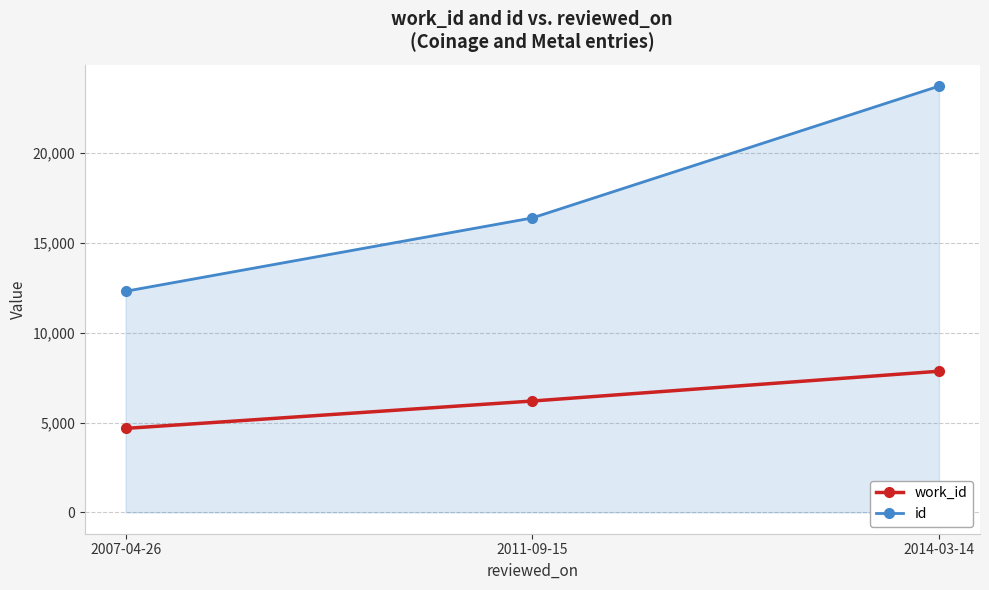

What is the difference between the highest and lowest values at 2011-09-15?

10190